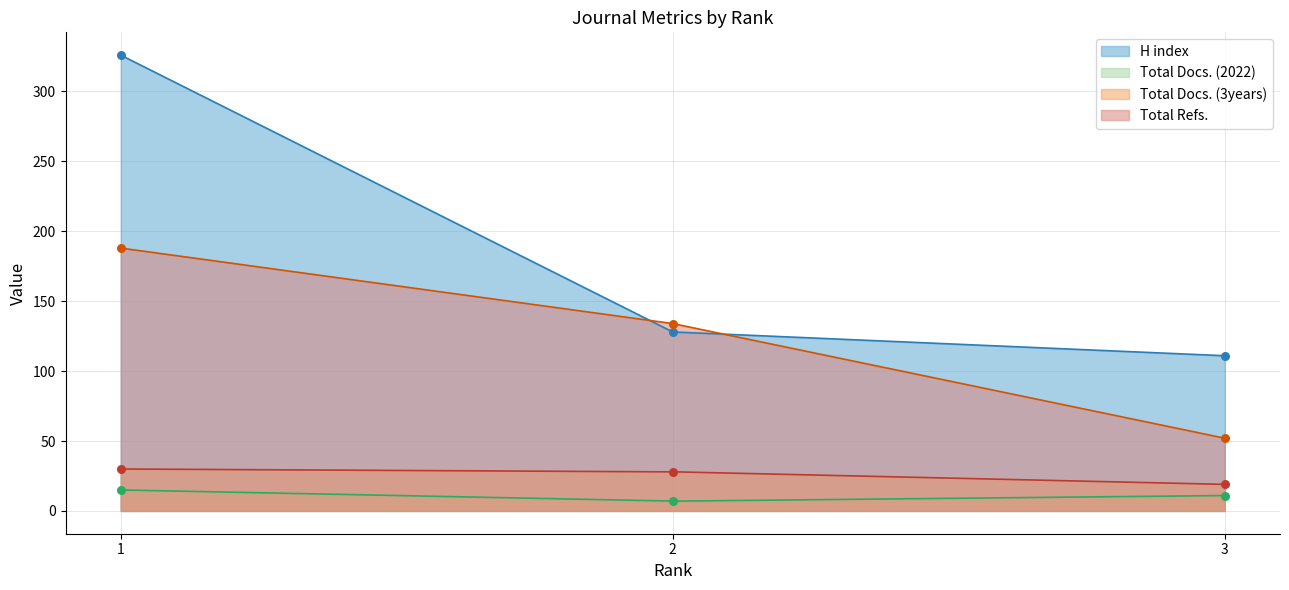

At which category is the sum across all series the highest?

1